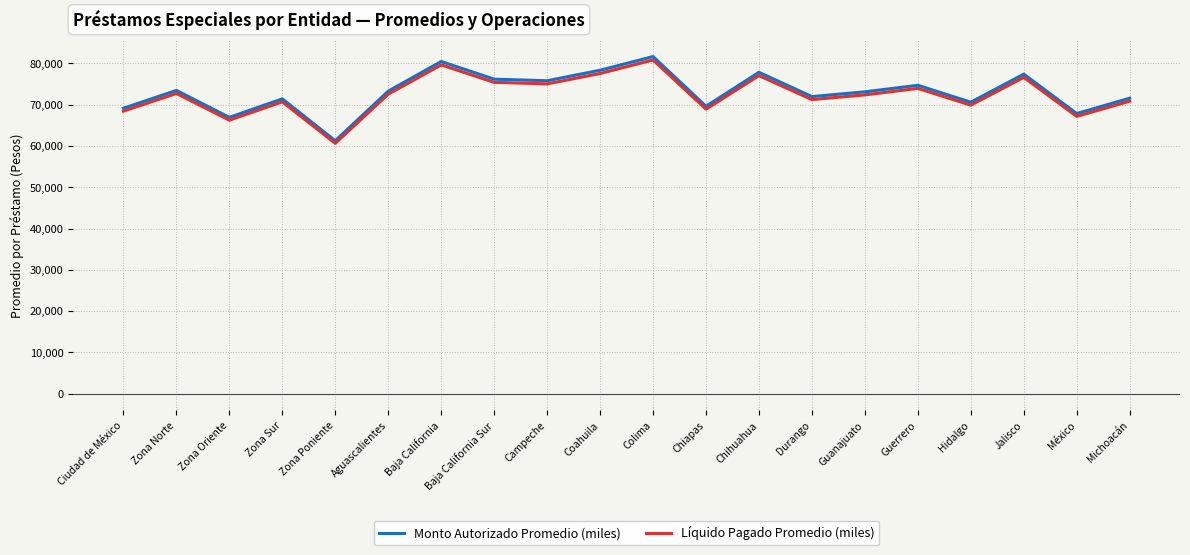

What are all the series names shown in the legend?

Monto Autorizado Promedio (miles), Líquido Pagado Promedio (miles)